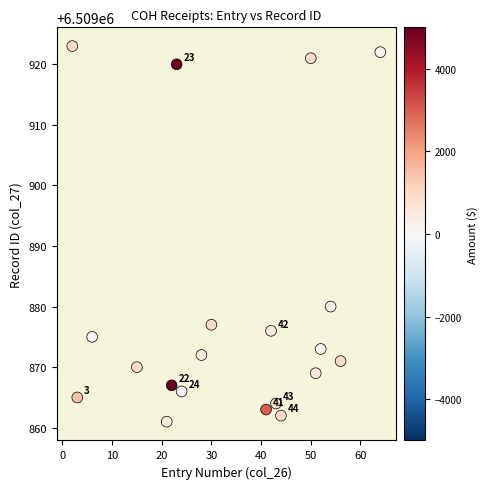

What Y value in the scatter plot is closest to 6509892?

6509880